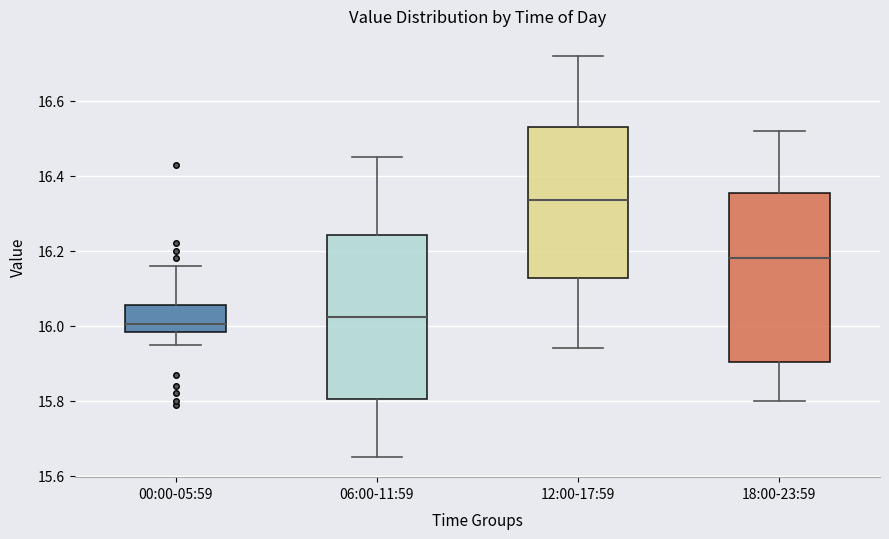

Where is the upper edge of the box for 06:00-11:59 on the y-axis? The values are not printed on the chart, so give them approximately, as read against the axis.

16.24